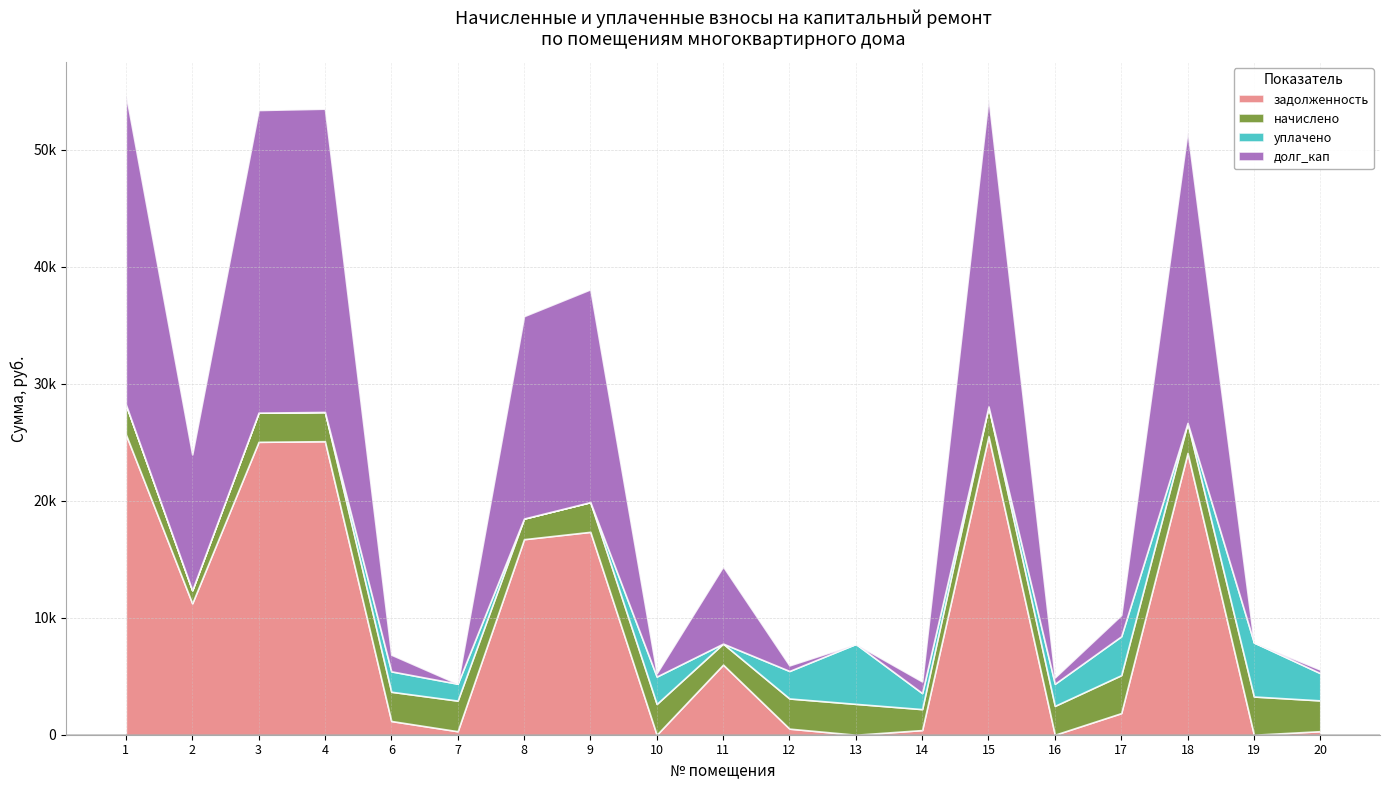

Reading right to left, list all the values displayed in this chart.

задолженность: 301.9	0.0	24085.8	1845.5	0.0	25512.0	397.5	0.0	519.2	5992.2	0.0	17339.0	16710.2	299.6	1173.7	25084.1	25030.4	11231.6	25672.3
начислено: 2632.1	3266.1	2562.8	3244.8	2466.9	2541.4	1790.7	2637.4	2578.8	1795.5	2632.1	2541.4	1763.5	2616.0	2498.8	2498.8	2493.5	1118.9	2557.4
уплачено: 2325.3	4618.0	0.0	3321.0	1887.0	0.0	1369.0	5122.2	2349.8	0.0	2339.8	0.0	0.0	1444.0	1744.0	0.0	0.0	0.0	0.0
долг_кап: 306.7	0.0	24940.0	1820.1	546.4	26359.1	994.4	0.0	478.8	6590.7	291.4	18186.1	17298.0	0.0	1425.1	25917.1	25861.6	11604.6	26524.8